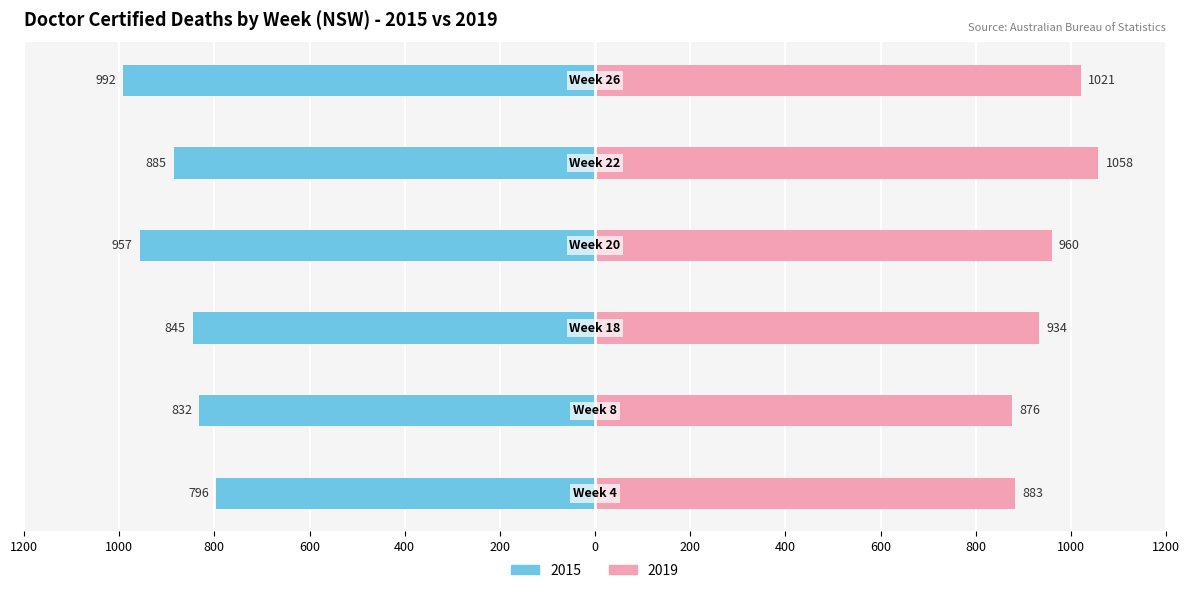

Reading right to left, what are all the values shown in this chart?

2015: Week 26=-992	Week 22=-885	Week 20=-957	Week 18=-845	Week 8=-832	Week 4=-796
2019: Week 26=1021	Week 22=1058	Week 20=960	Week 18=934	Week 8=876	Week 4=883